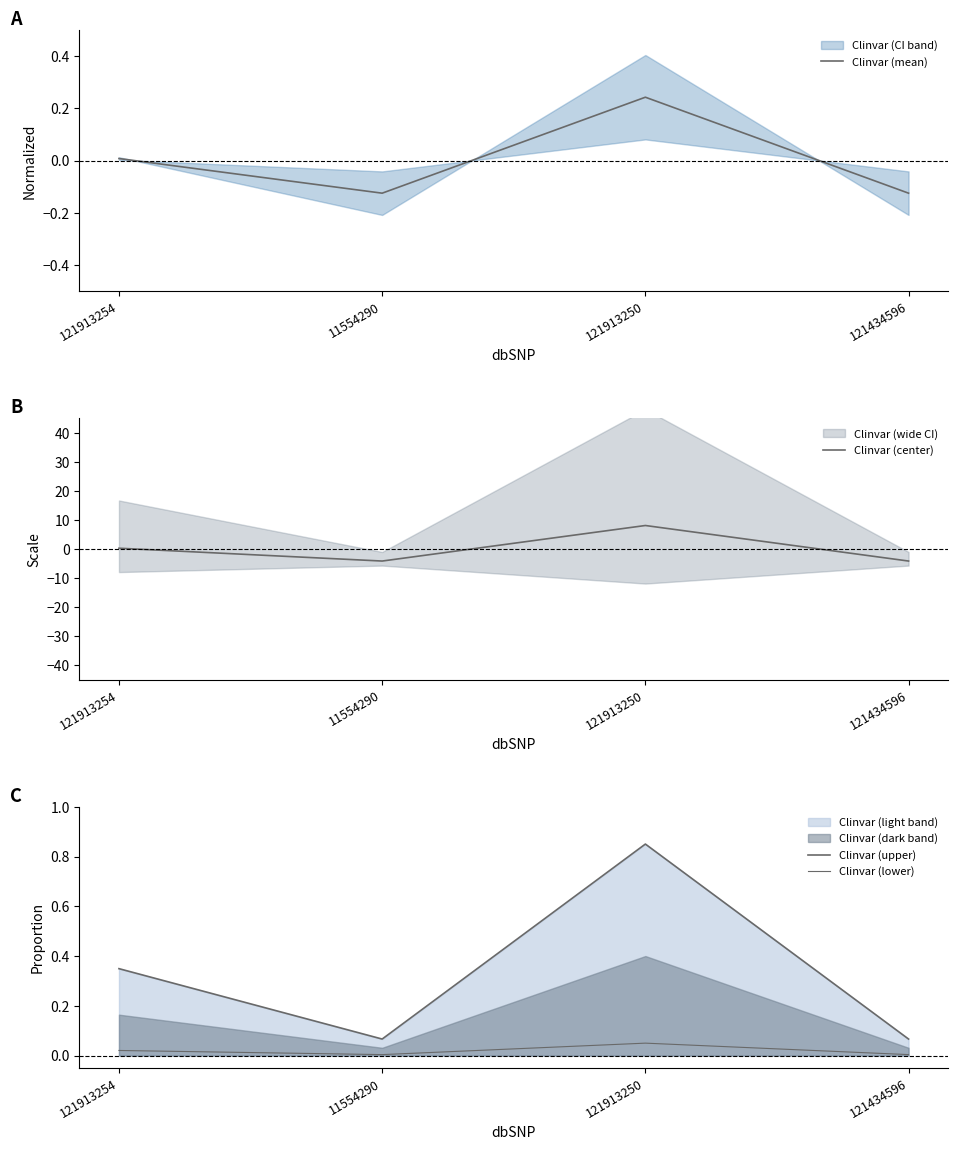

How many lines are shown in the chart?

4